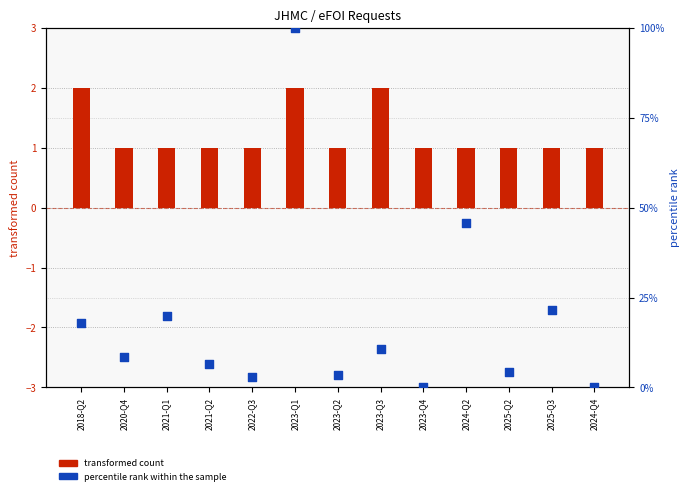

Which series has the largest total across all categories?

percentile rank within the sample